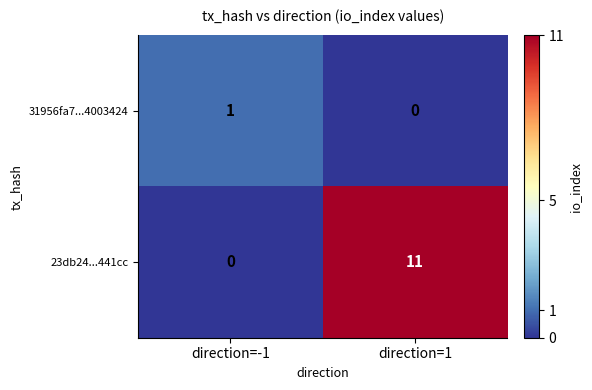

Which category has the lowest value in the 23db24...441cc series?

direction=-1